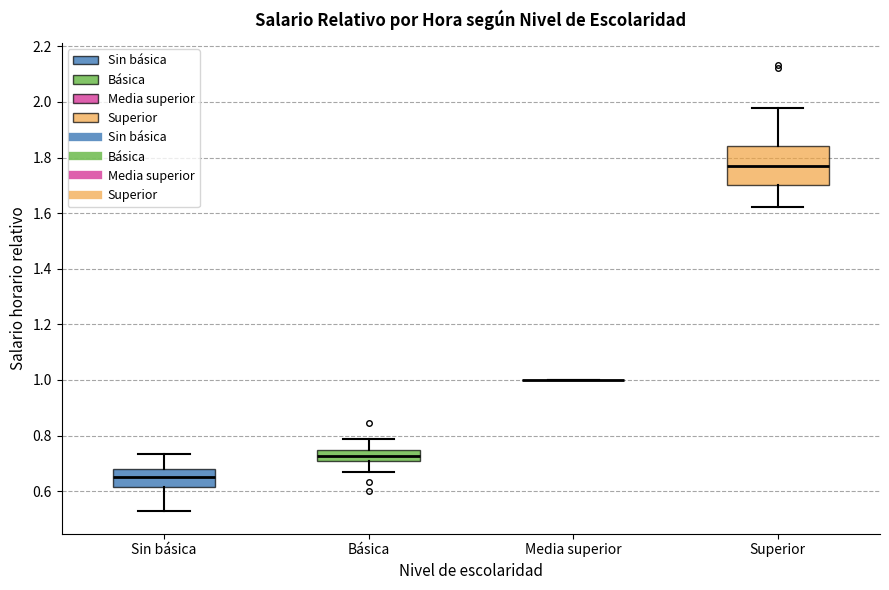

Comparing the boxes themselves (not the whiskers), which one is the tallest?

Superior